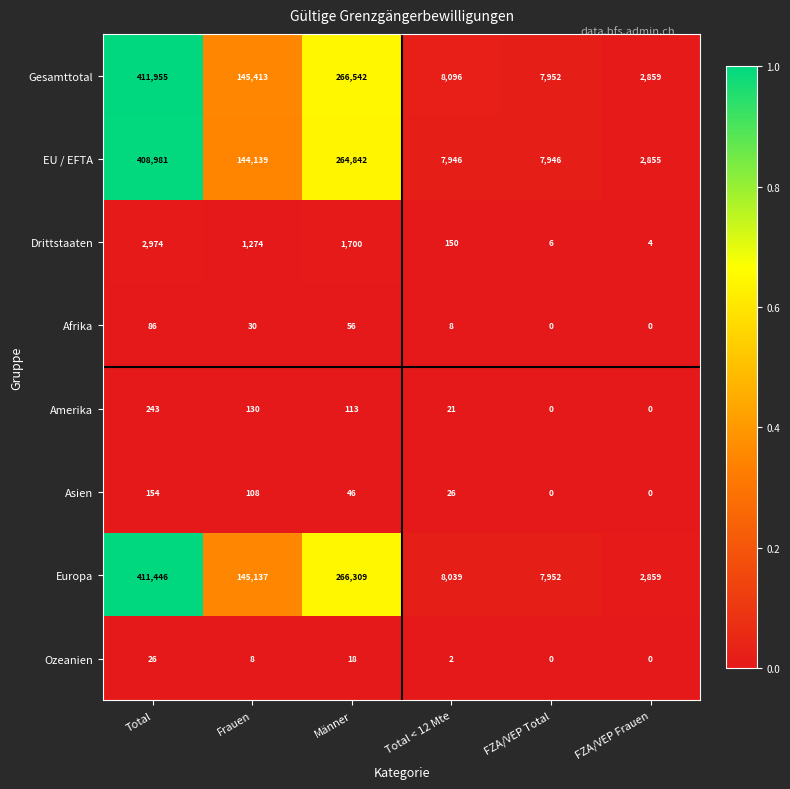

What is the difference between the highest and lowest values at Total?

411929